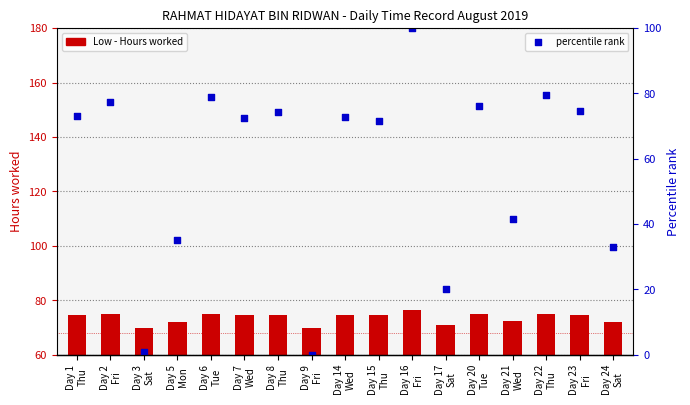

Which series contains the highest Y value?

percentile rank